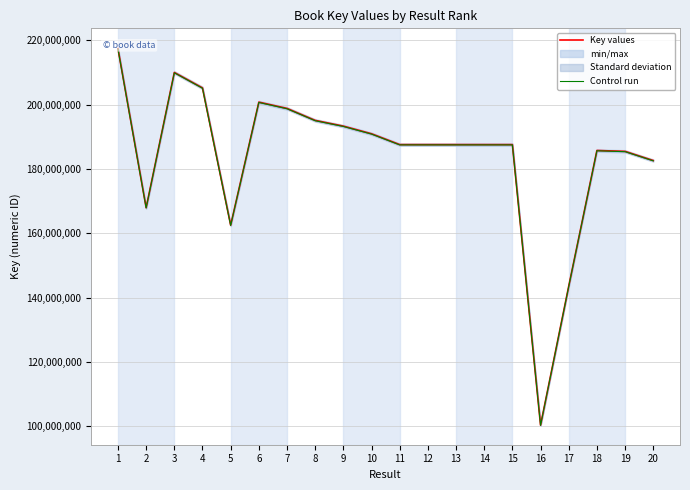

What is the difference between the highest and lowest values at 18?

92877.8